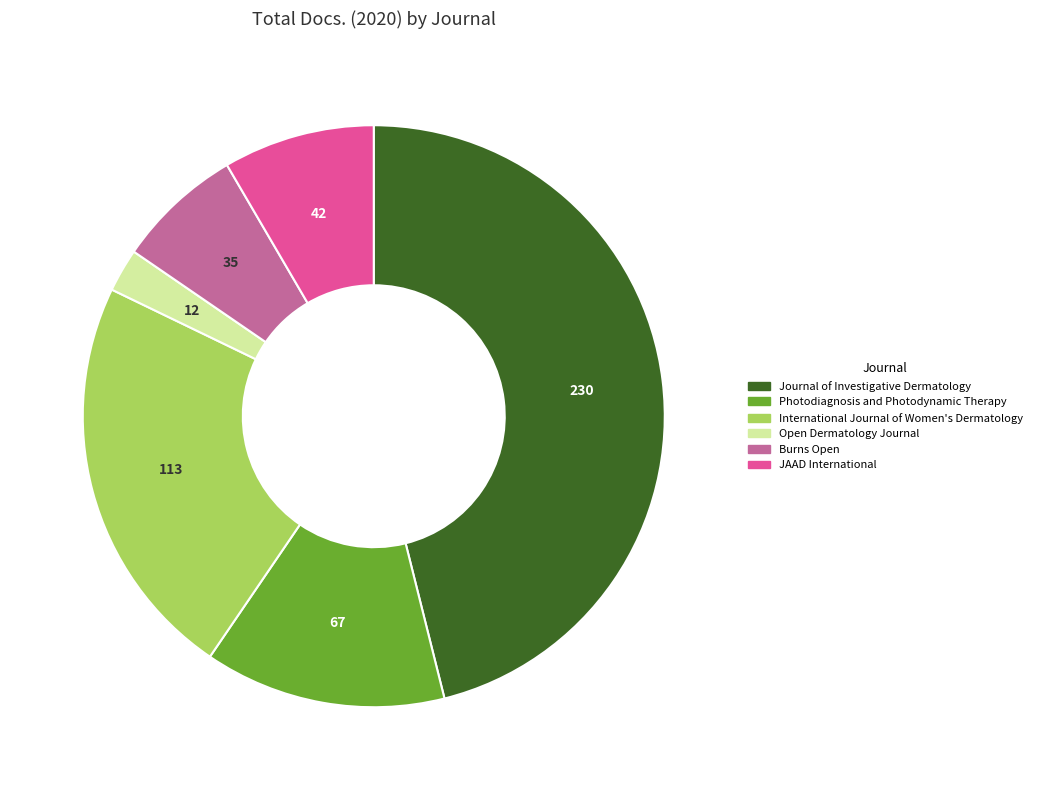

The Journal of Investigative Dermatology slice represents 1% of the pie. True or false?

False